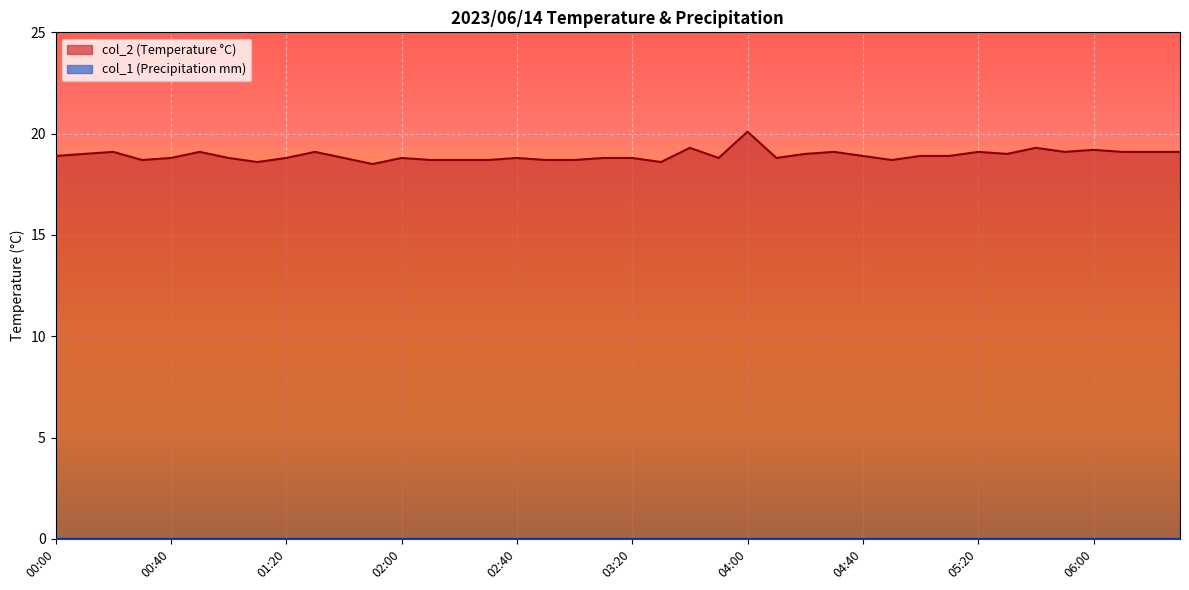

What is the change in value from 01:40 to 04:00?

+1.3